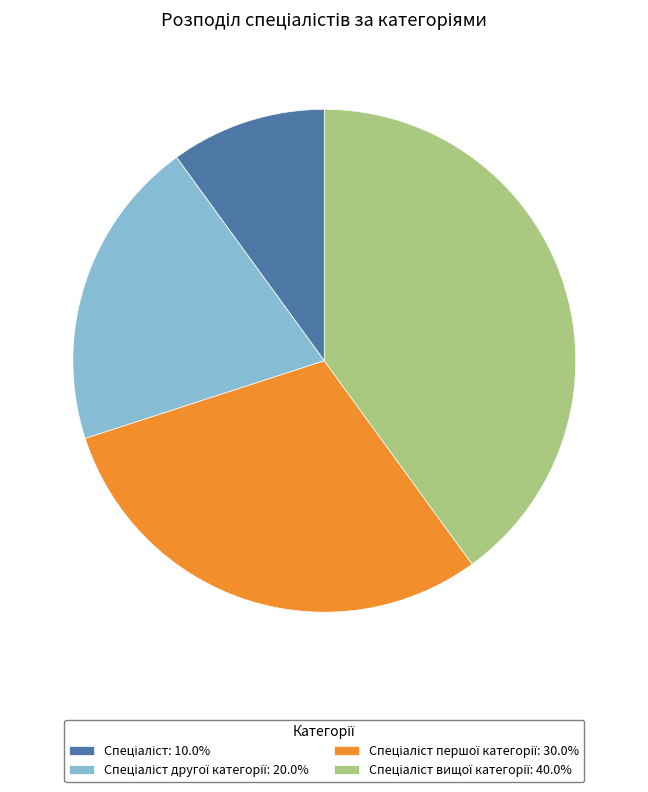

Does any single category account for the majority?

No